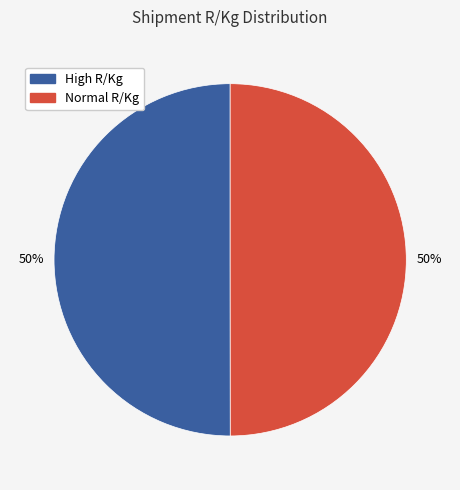

To the nearest percent, what is the average slice percentage?

50%